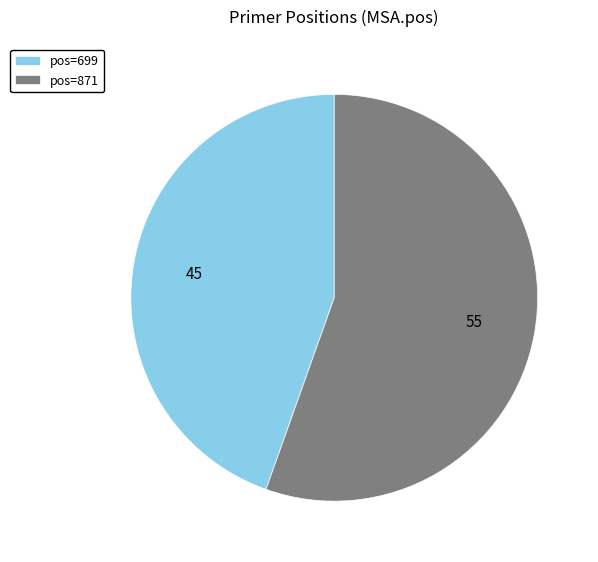

How many segments does this pie chart have?

2